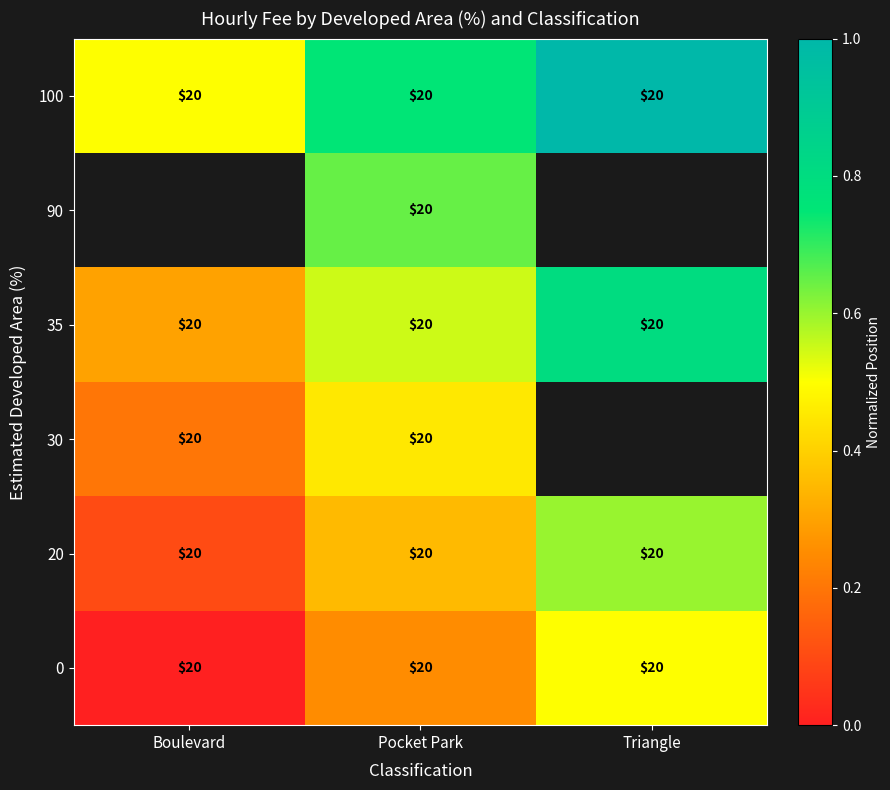

Is it true that 30 equals 0.4 at Boulevard?

False